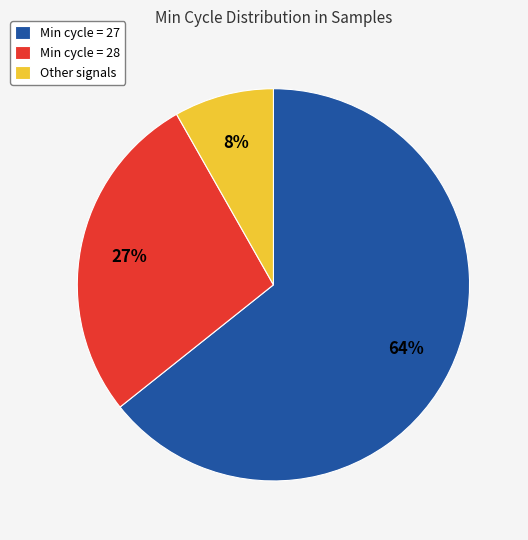

True or false: Min cycle = 27 accounts for 76% of the total.

False